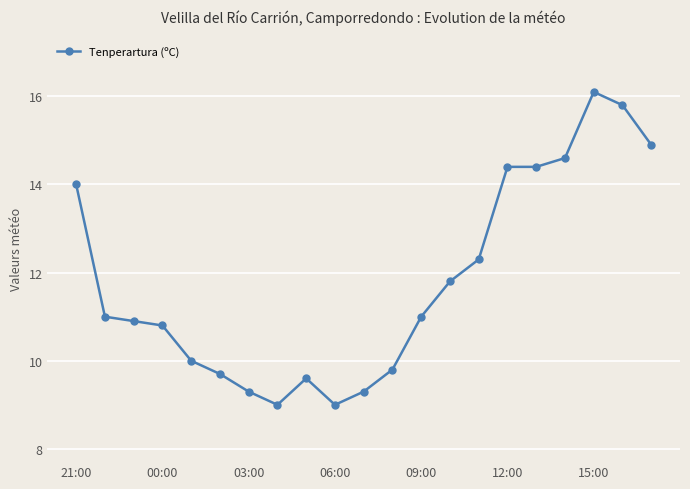

What is the value of the 16th point from the left?

14.4